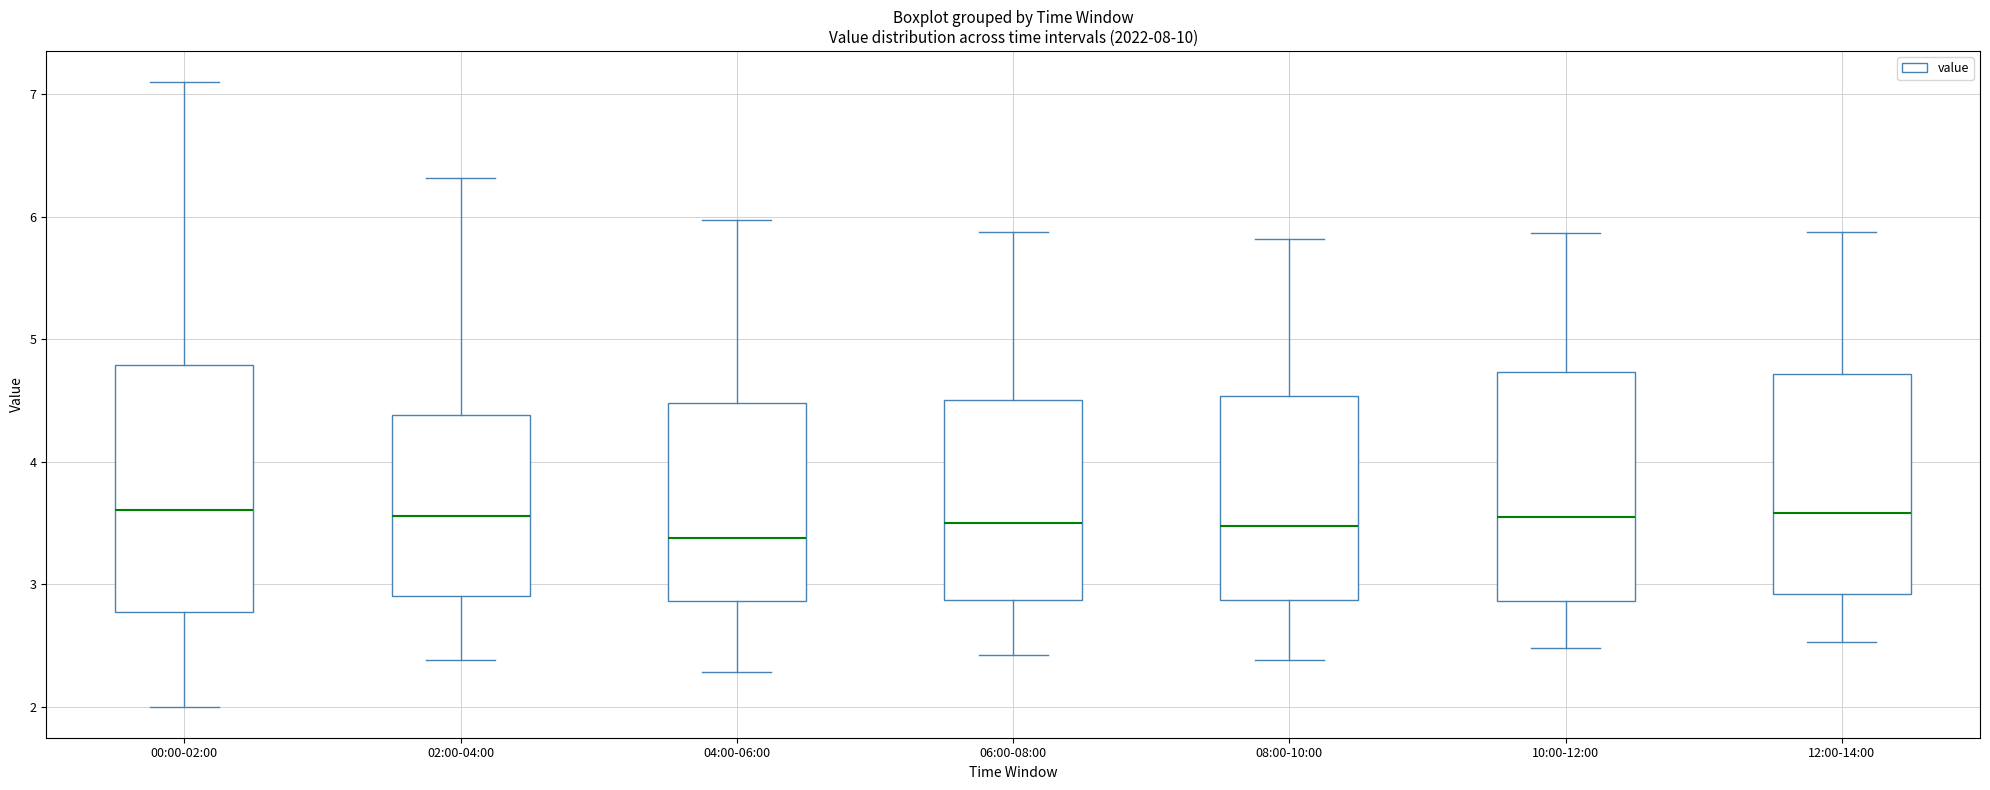

Where is the lower edge of the box for 02:00-04:00 on the y-axis? The values are not printed on the chart, so give them approximately, as read against the axis.

2.9